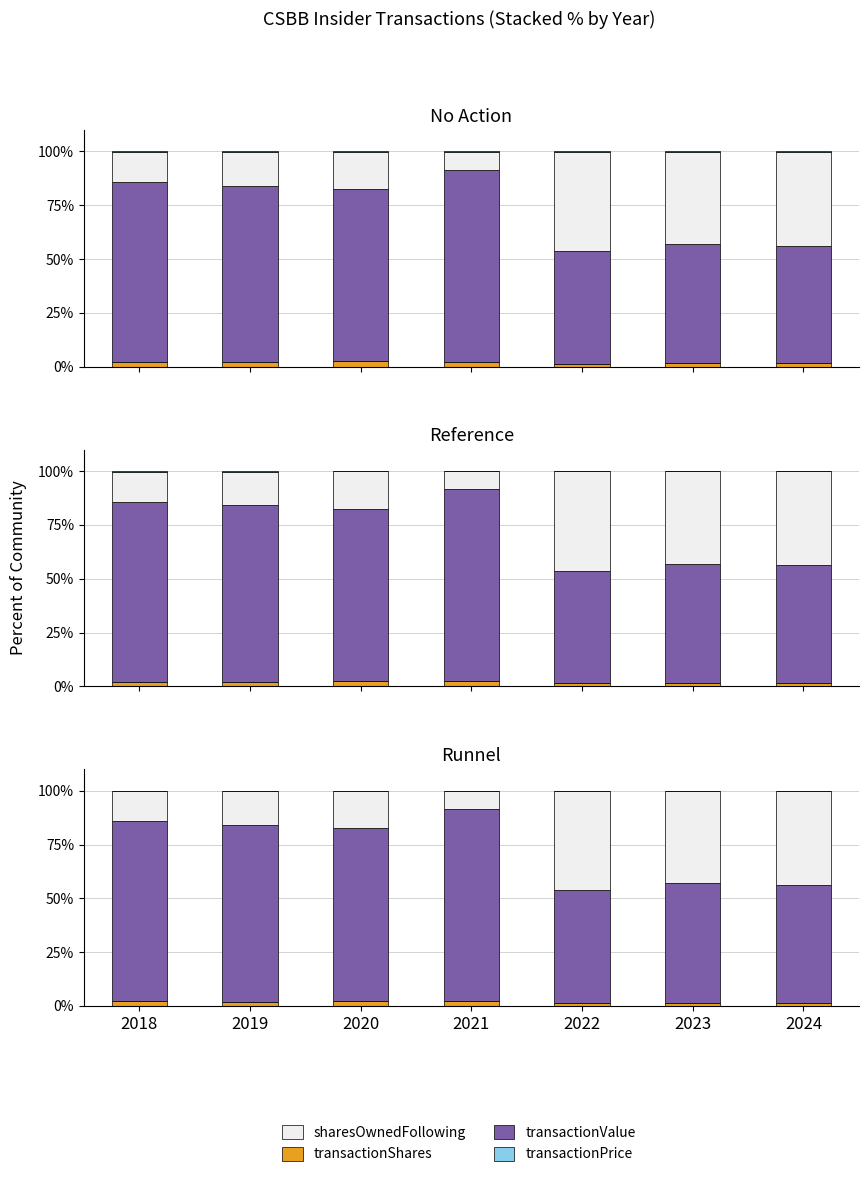

The value of sharesOwnedFollowingTransaction at 2021 is 8.4. True or false?

True